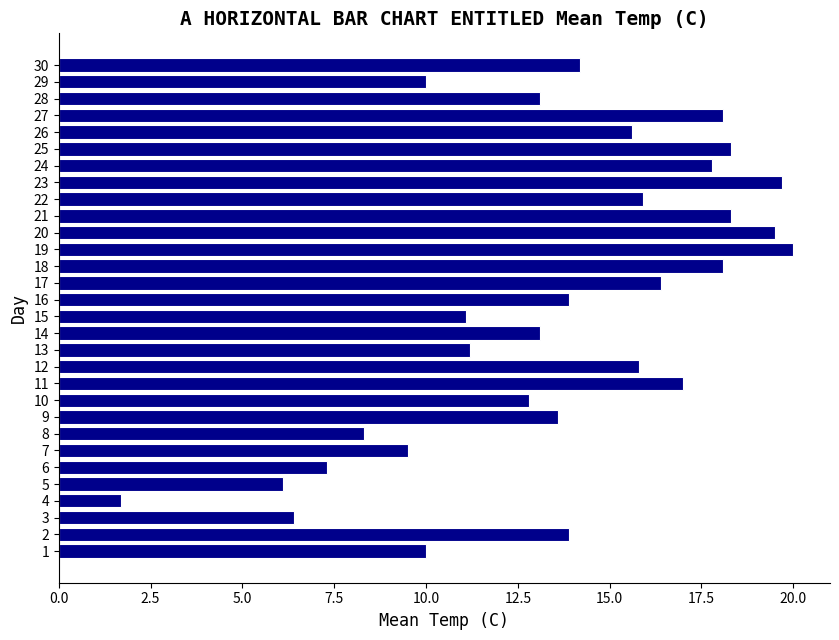

Approximately how many times larger is the value at 24 compared to 23?

0.9